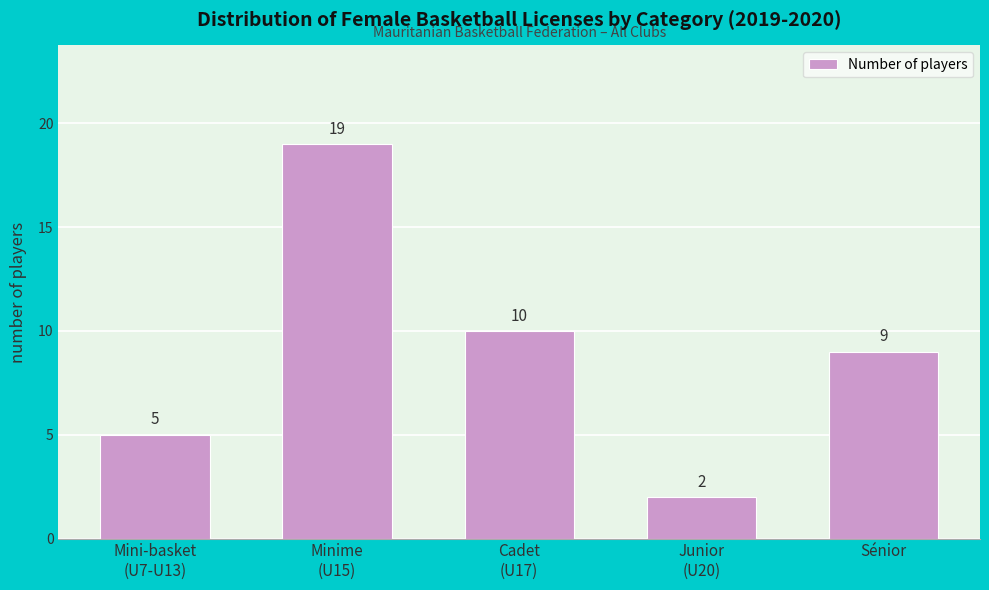

Reading left to right, extract all data points from this chart.

5	19	10	2	9